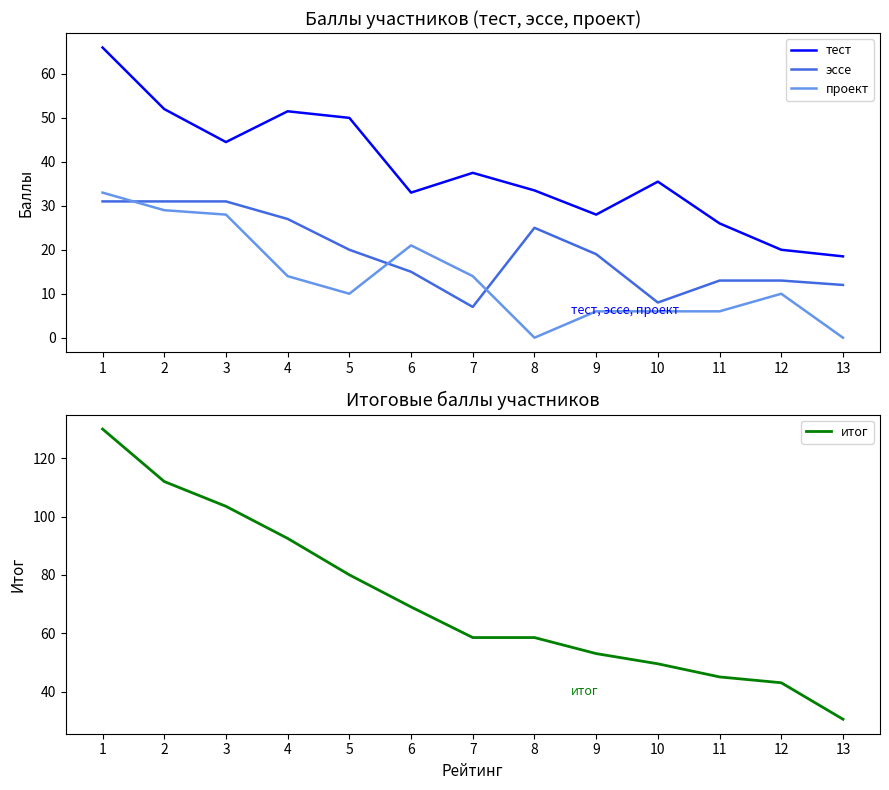

Rank the categories by проект value from lowest to highest.

8, 13, 9, 10, 11, 5, 12, 4, 7, 6, 3, 2, 1